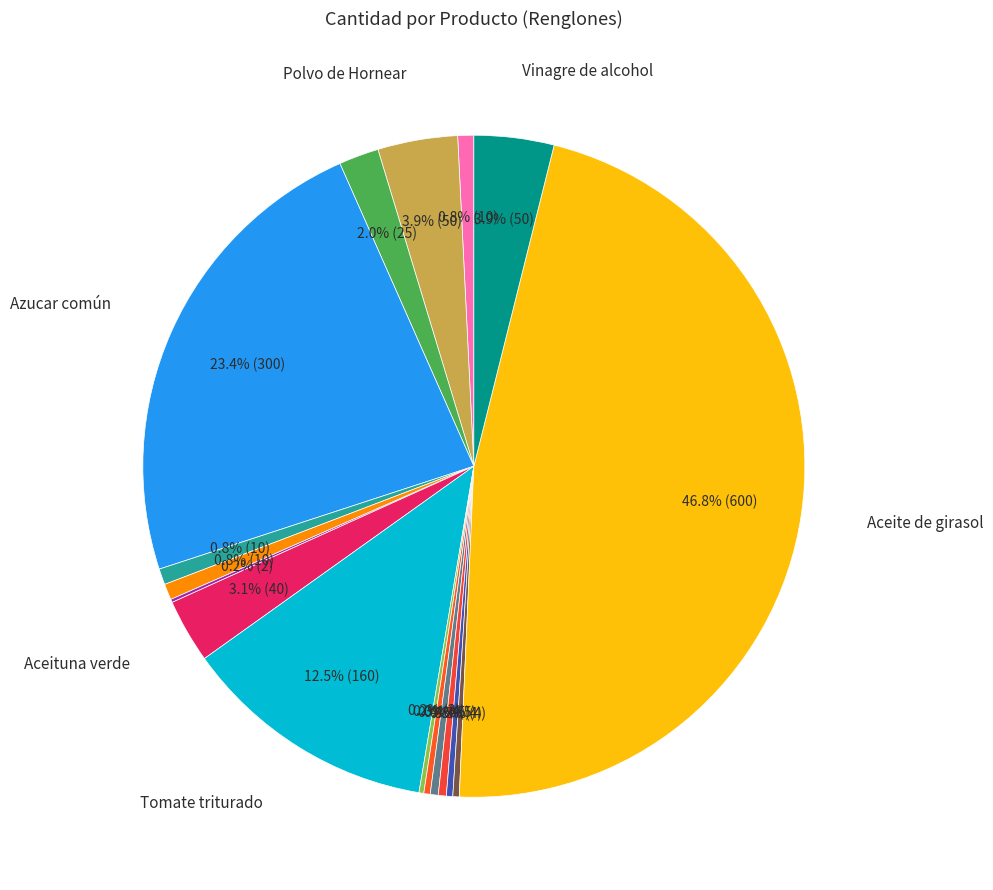

How many slices are in this pie chart?

17